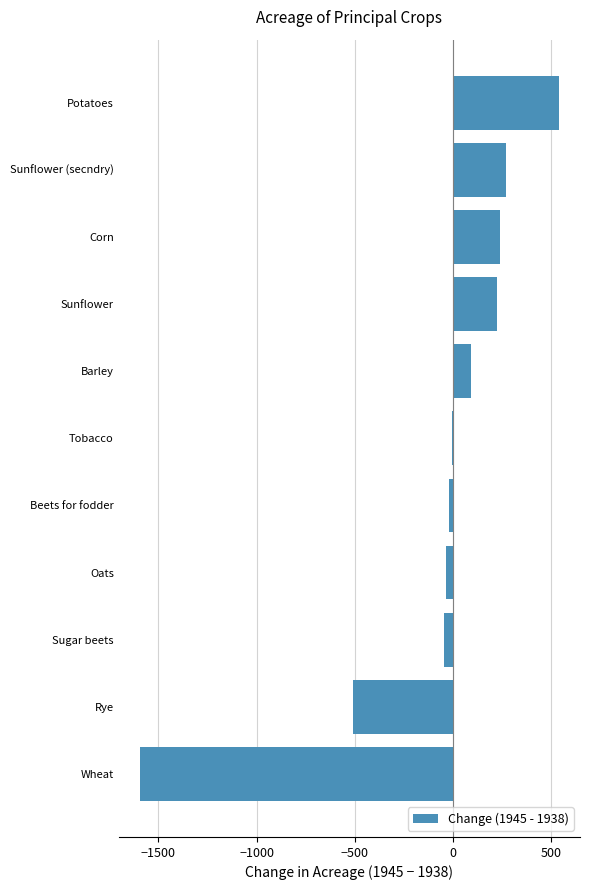

What is the sum of all values?

-837.0